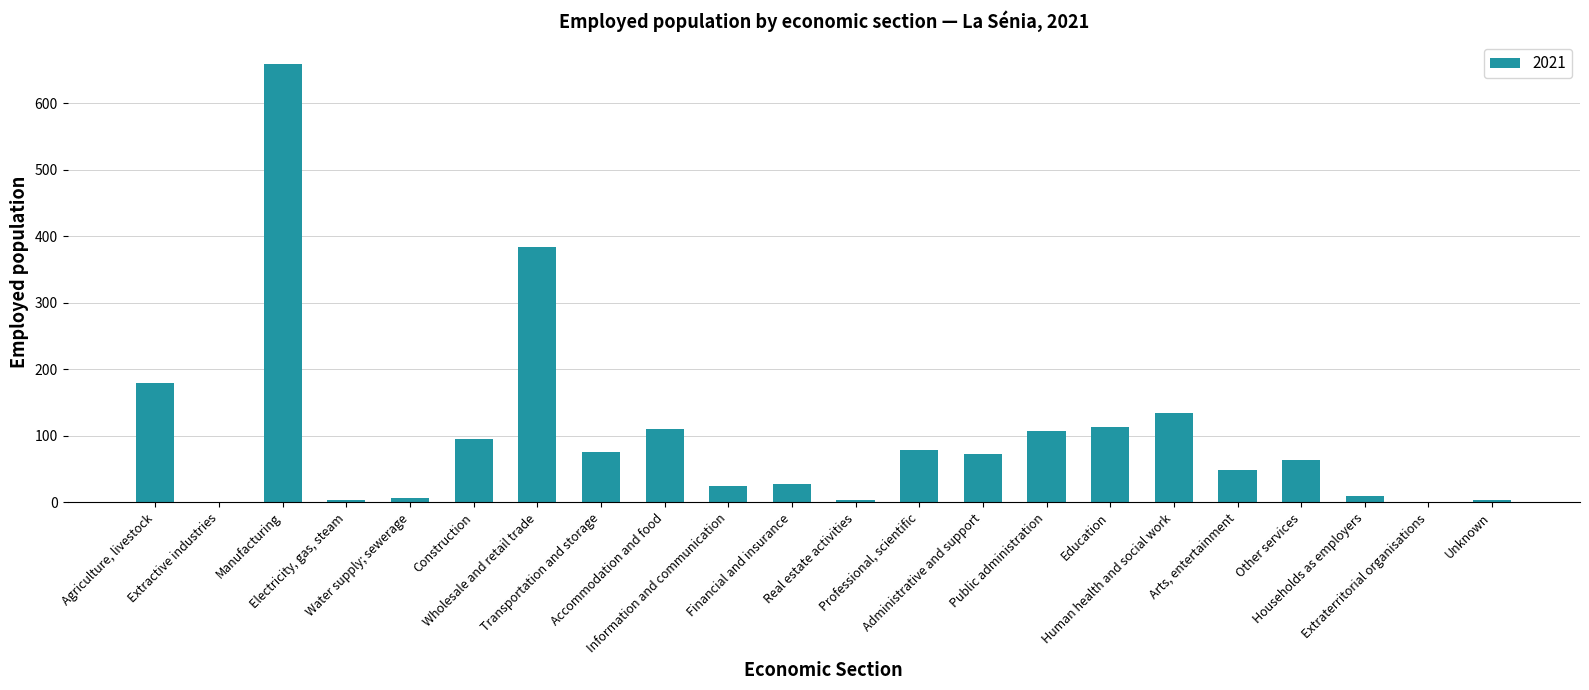

Reading left to right, what are all the values shown in this chart?

Agriculture, livestock=180	Extractive industries=0	Manufacturing=660	Electricity, gas, steam=3	Water supply; sewerage=6	Construction=96	Wholesale and retail trade=384	Transportation and storage=75	Accommodation and food=111	Information and communication=24	Financial and insurance=27	Real estate activities=3	Professional, scientific=78	Administrative and support=72	Public administration=108	Education=114	Human health and social work=135	Arts, entertainment=48	Other services=63	Households as employers=9	Extraterritorial organisations=0	Unknown=3